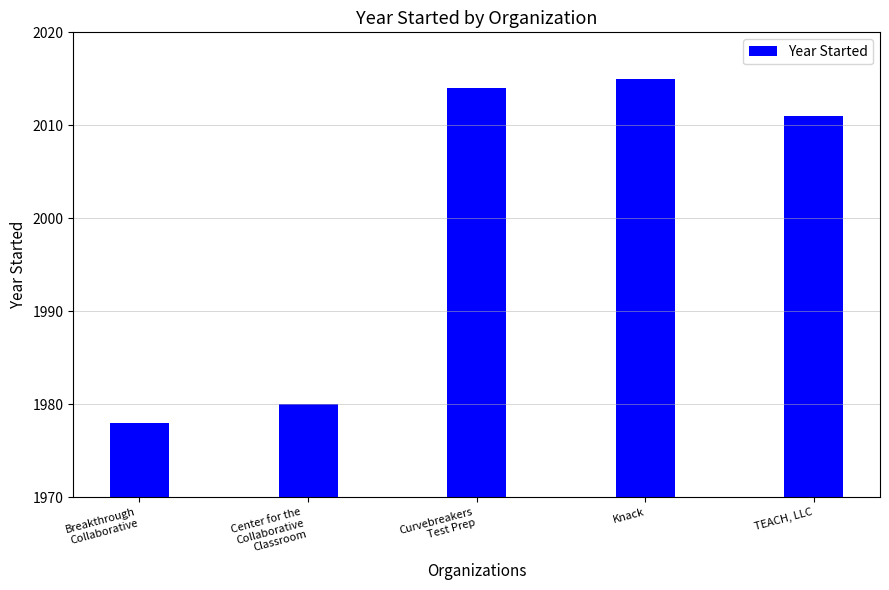

What is the ratio of the value at Curvebreakers
Test Prep to the value at Center for the
Collaborative
Classroom?

1.0